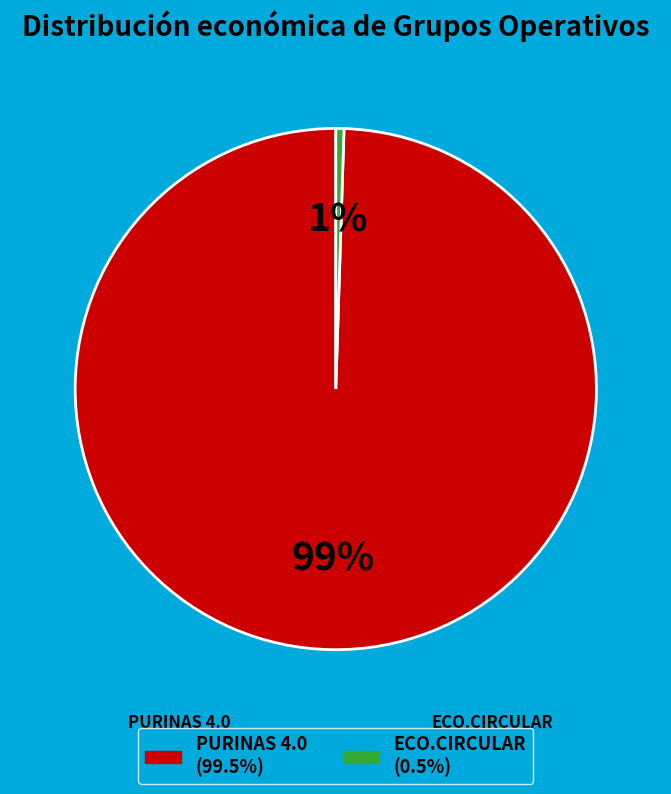

Is it true that PURINAS 4.0 is 99% of the pie?

True